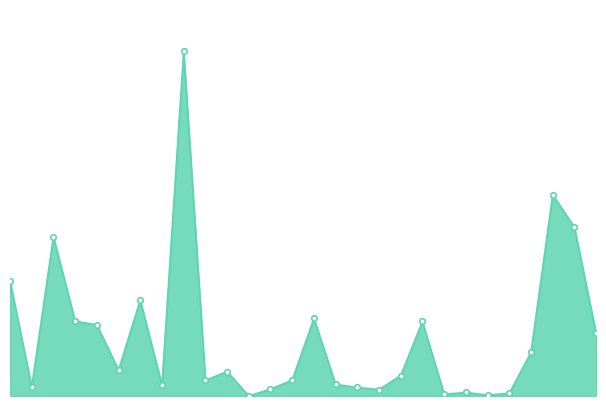

What is the difference between the maximum and minimum values?

1920.0